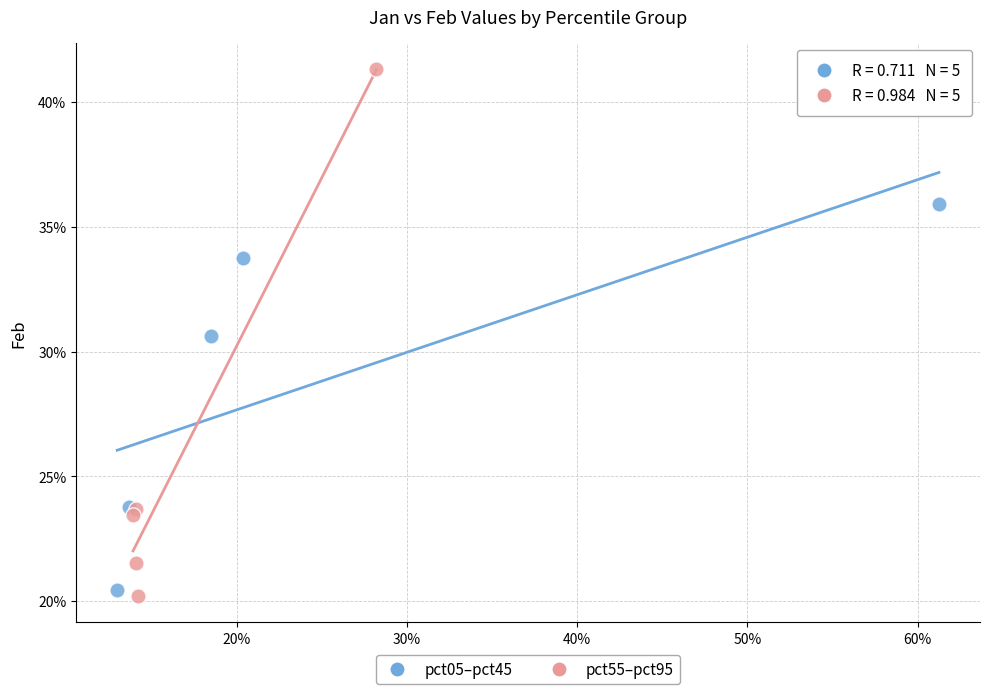

Which series contains the lowest Y value?

pct55–pct95